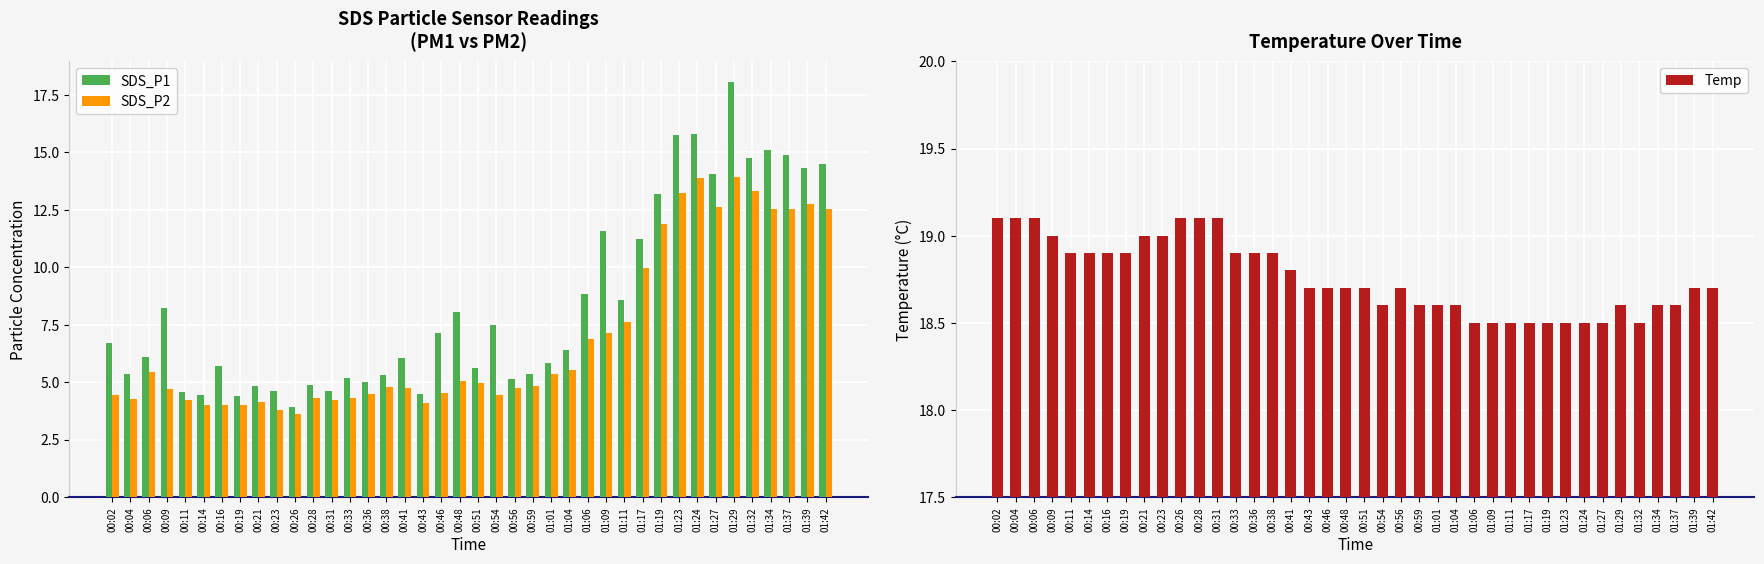

Reading right to left, transcribe all the data shown in this chart.

SDS_P1: 14.5	14.3	14.9	15.1	14.8	18.1	14.1	15.8	15.8	13.2	11.2	8.6	11.6	8.8	6.4	5.8	5.3	5.2	7.5	5.6	8.1	7.2	4.5	6.0	5.3	5.0	5.2	4.6	4.9	3.9	4.6	4.8	4.4	5.7	4.5	4.5	8.2	6.1	5.3	6.7
SDS_P2: 12.5	12.8	12.5	12.6	13.3	13.9	12.6	13.9	13.2	11.9	10.0	7.6	7.1	6.9	5.5	5.3	4.8	4.8	4.5	5.0	5.0	4.5	4.1	4.8	4.8	4.5	4.3	4.2	4.3	3.6	3.8	4.2	4.0	4.0	4.0	4.2	4.7	5.5	4.3	4.5
Temp: 18.7	18.7	18.6	18.6	18.5	18.6	18.5	18.5	18.5	18.5	18.5	18.5	18.5	18.5	18.6	18.6	18.6	18.7	18.6	18.7	18.7	18.7	18.7	18.8	18.9	18.9	18.9	19.1	19.1	19.1	19.0	19.0	18.9	18.9	18.9	18.9	19.0	19.1	19.1	19.1